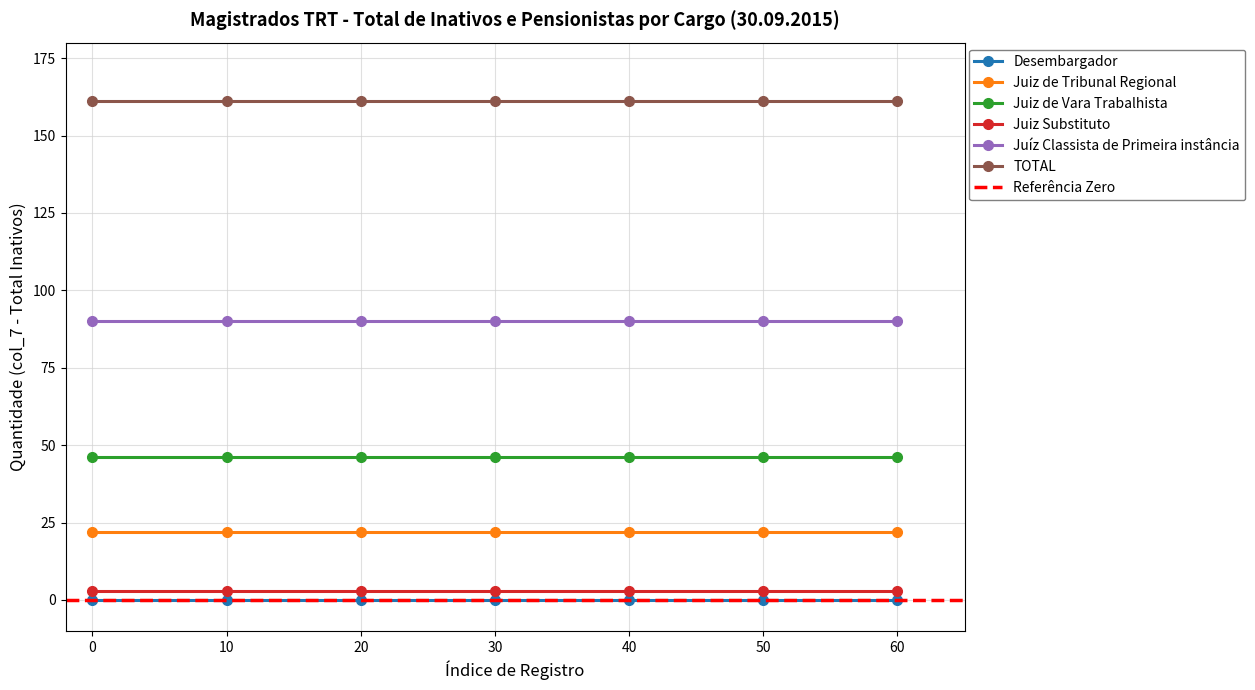

Is it true that Juiz de Tribunal Regional equals 8 at 0?

False